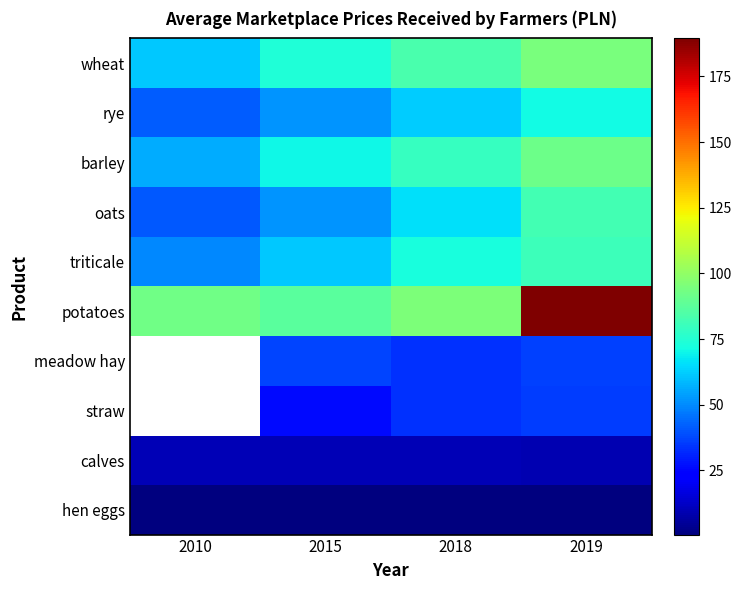

Which series has the largest range (max minus min)?

potatoes